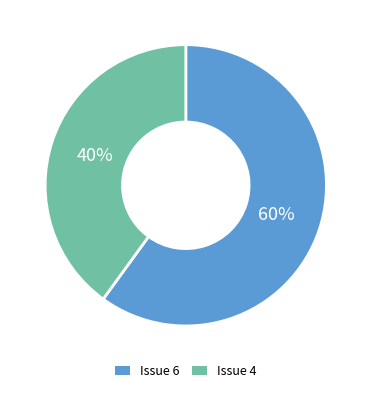

The Issue 4 slice represents 40% of the pie. True or false?

True